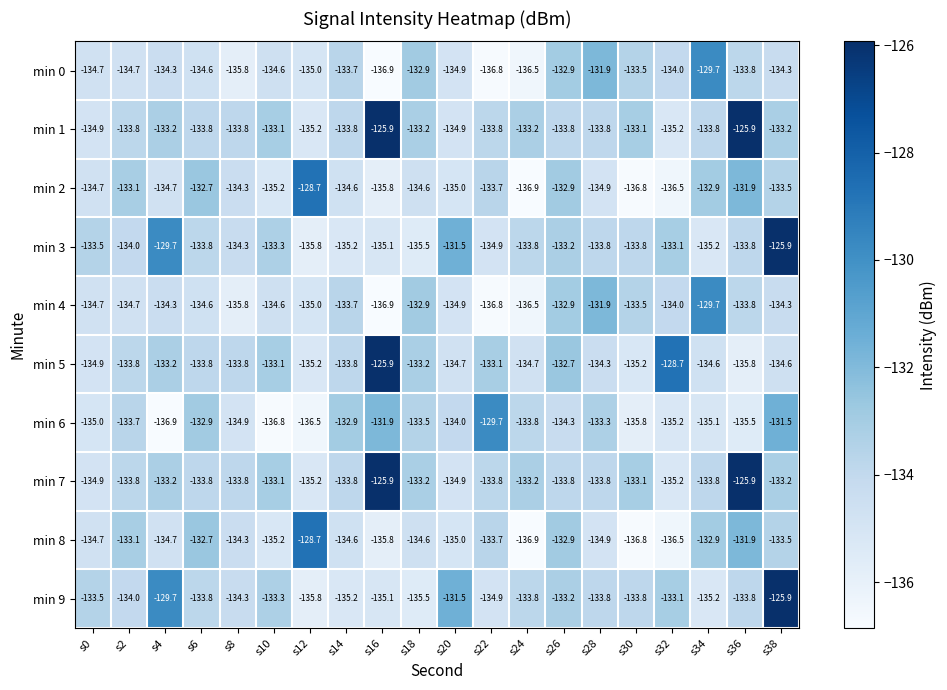

The value of min 1 at s16 is -125.9. True or false?

True